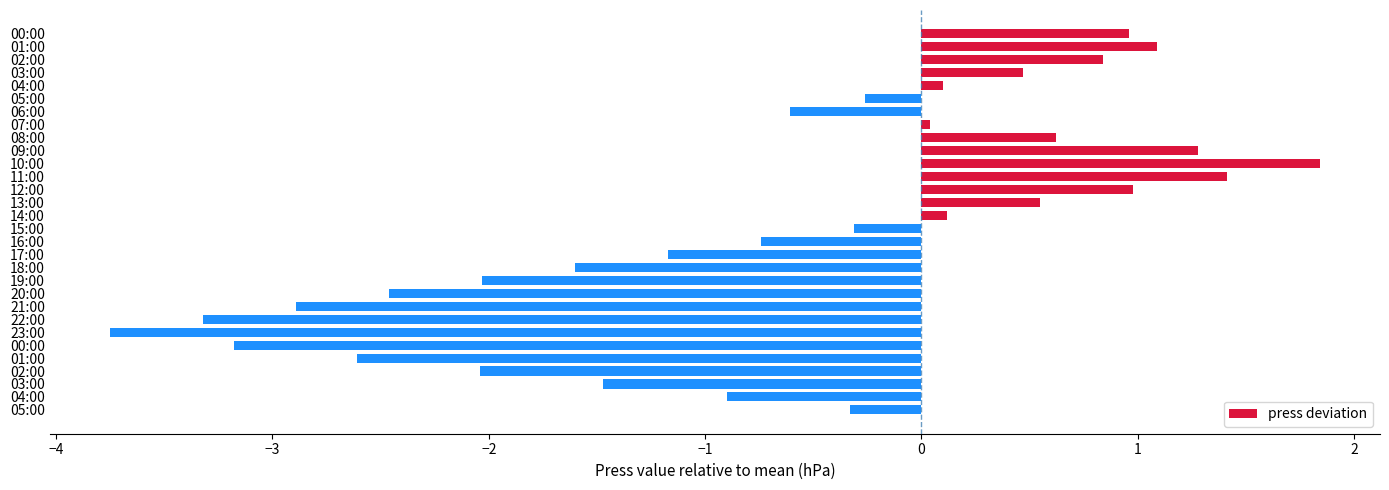

Does the chart contain any negative values?

Yes